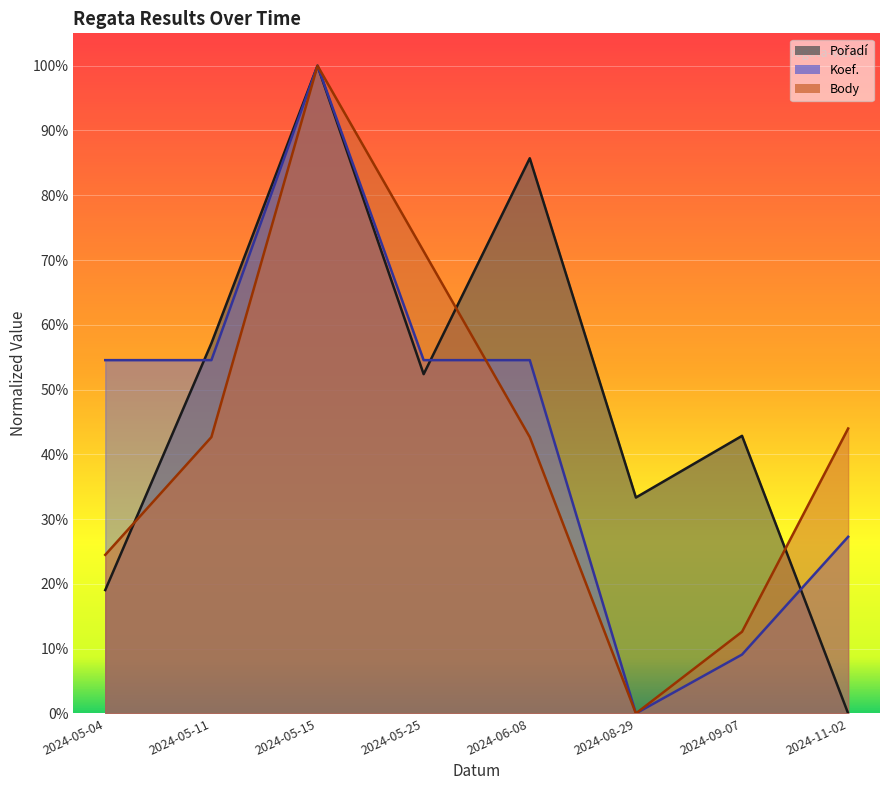

True or false: Body has a value of 0.4 at 2024-11-02.

True